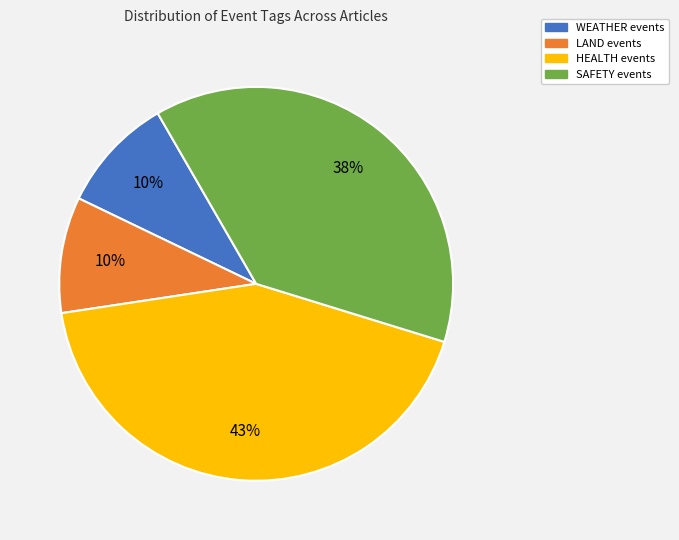

Is there a majority slice in this chart?

No